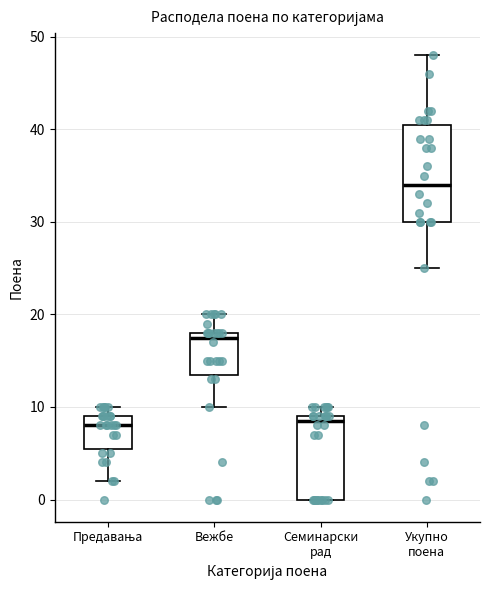

Reading left to right, transcribe this box plot: for each box, give where its median line is, the range the box spans, and where its two whiskers end, as read against the y-axis. The values are not printed on the chart, so give them approximately, as read against the axis.

Предавања: median 8, box 6 to 9, whiskers 2 to 10
Вежбе: median 18 (just below the box's upper edge), box 14 to 18, whiskers 10 to 20
Семинарски рад: median 9 (just below the box's upper edge), box 0 to 9, whiskers 0 to 10
Укупно поена: median 34, box 30 to 41, whiskers 25 to 48